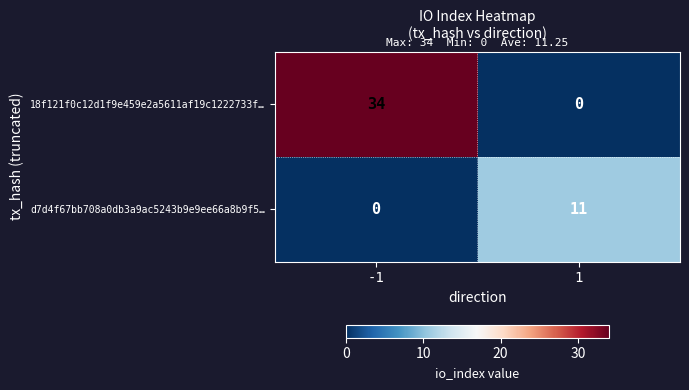

What is the sum of all d7d4f67bb708a0db3a9ac5243b9e9ee66a8b9f5… values?

11